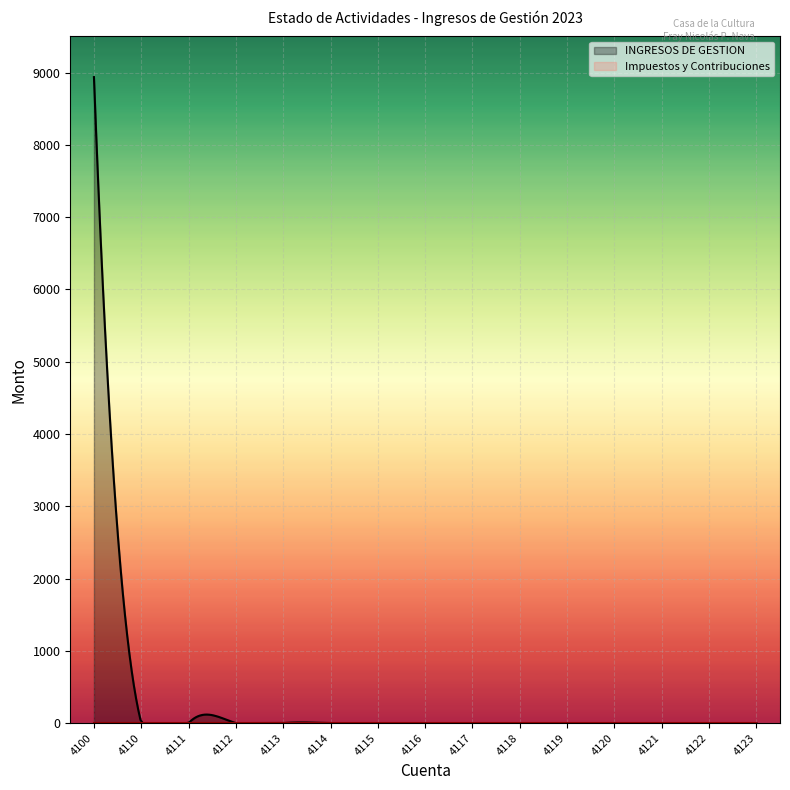

How many data points does each series have?

15